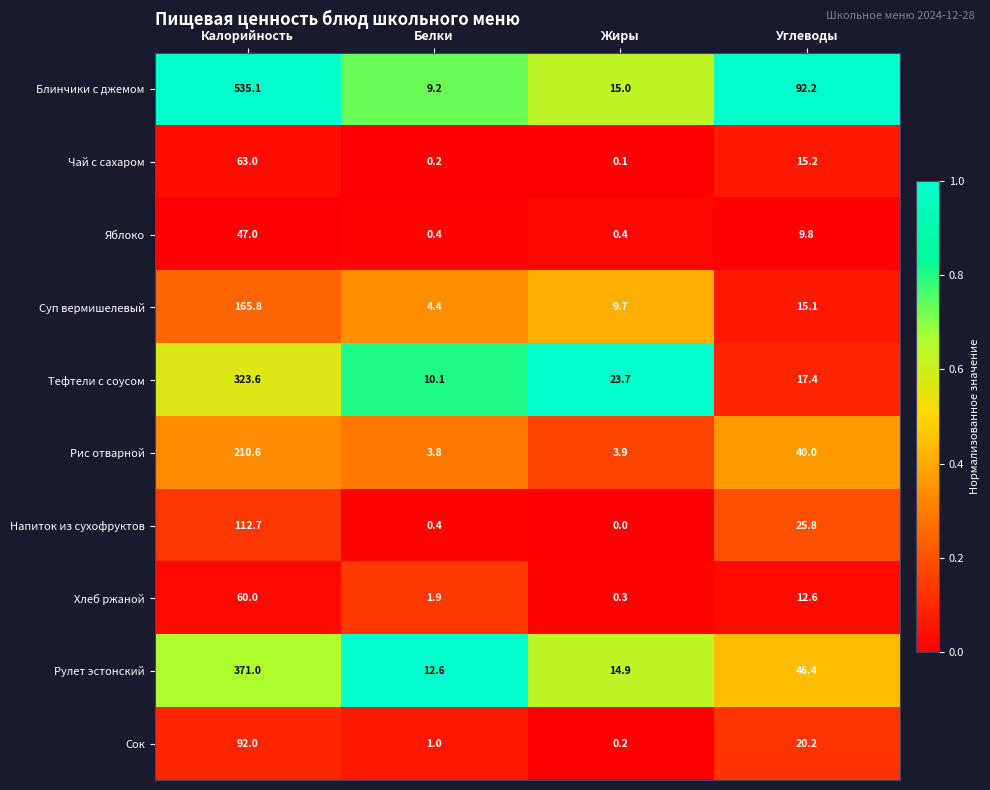

Which series has the largest range (max minus min)?

Блинчики с джемом